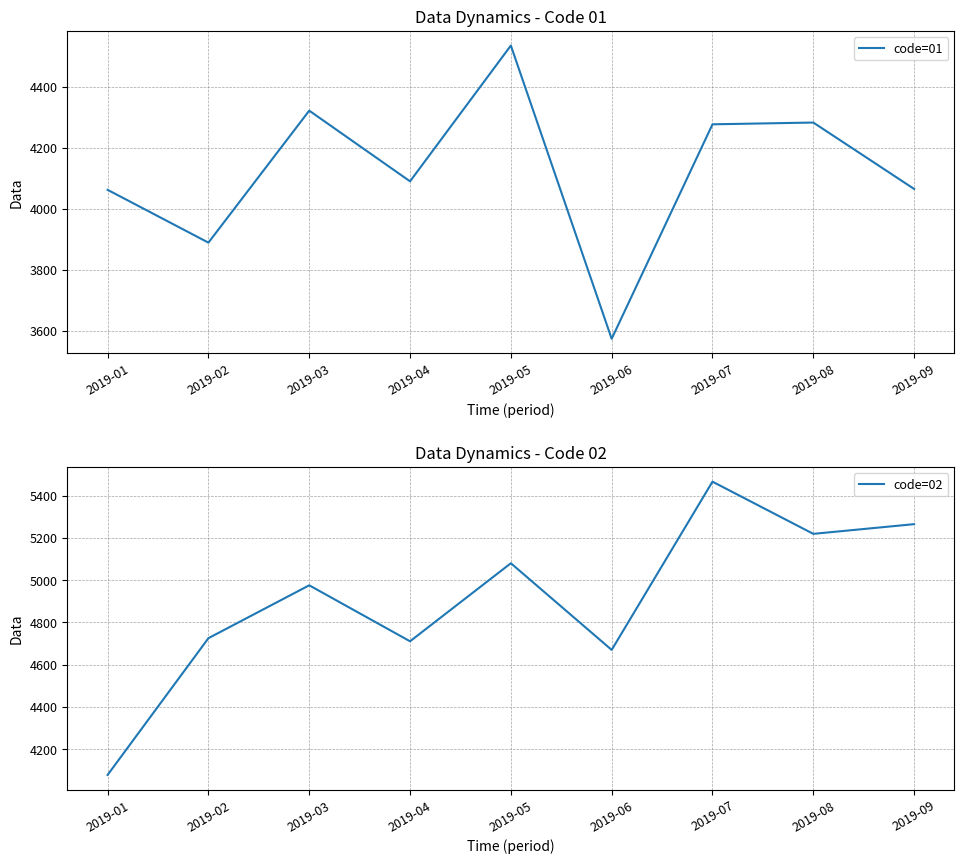

Which series has the widest spread of values?

code=02